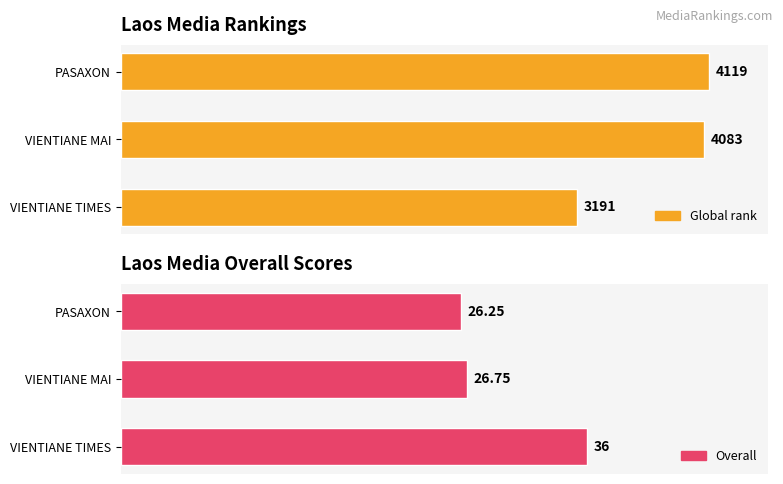

Reading right to left, extract all data points from this chart.

Global_rank: 4119.0	4083.0	3191.0
Overall: 26.2	26.8	36.0